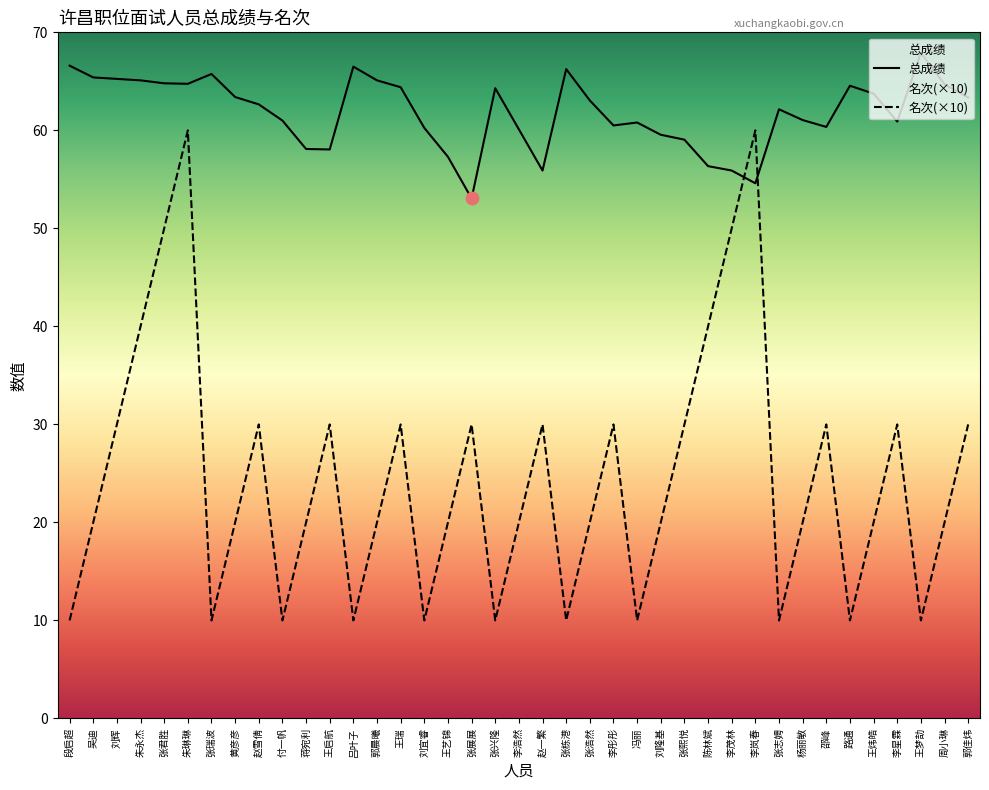

What are all the series names shown in the legend?

总成绩, 名次